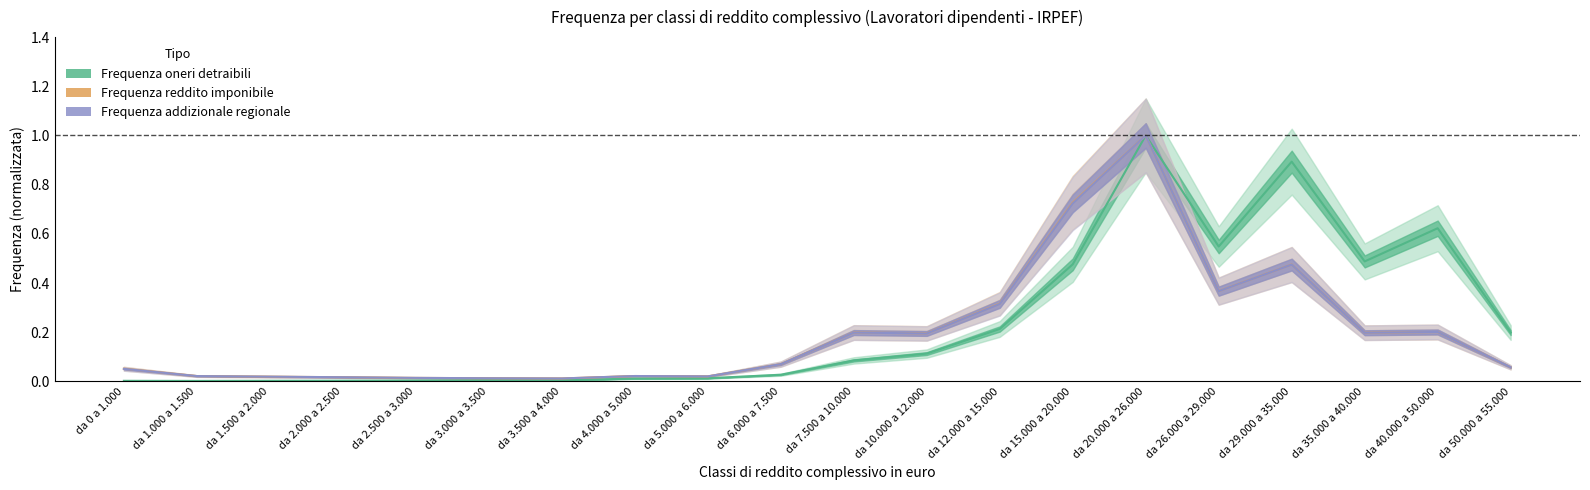

Between da 29.000 a 35.000 and da 50.000 a 55.000, which series saw the biggest shift?

Frequenza oneri detraibili